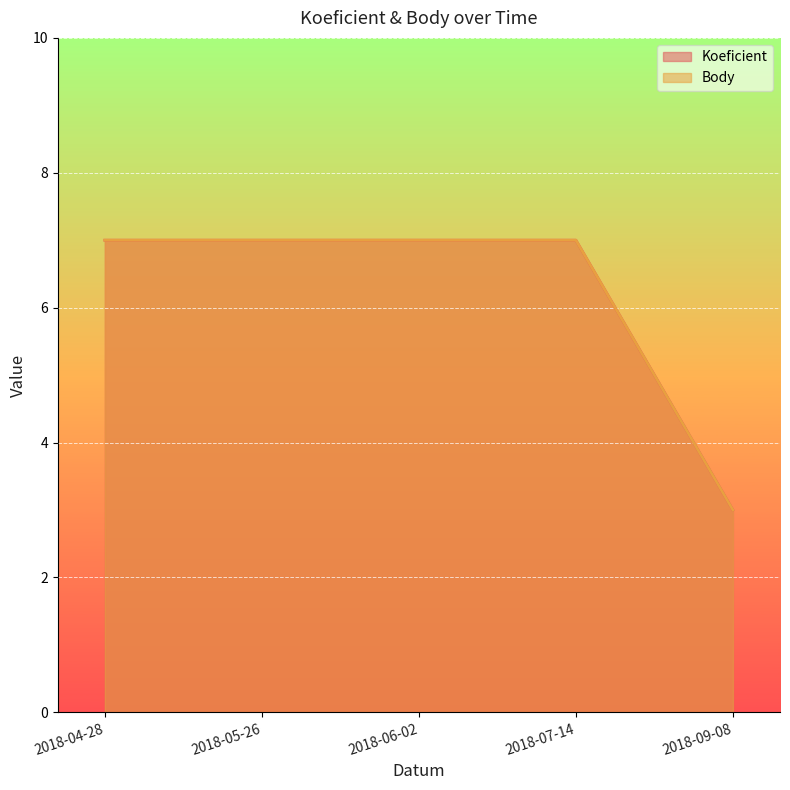

What is the total value across all series at 2018-09-08?

6